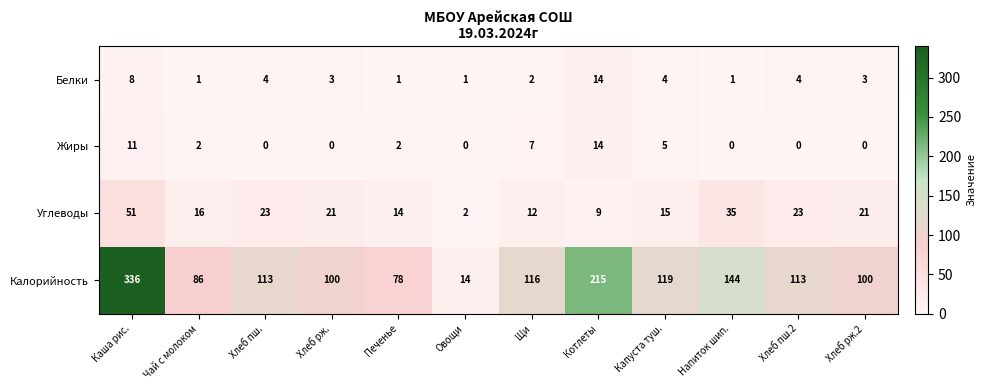

At which category is the sum across all series the highest?

Каша рис.